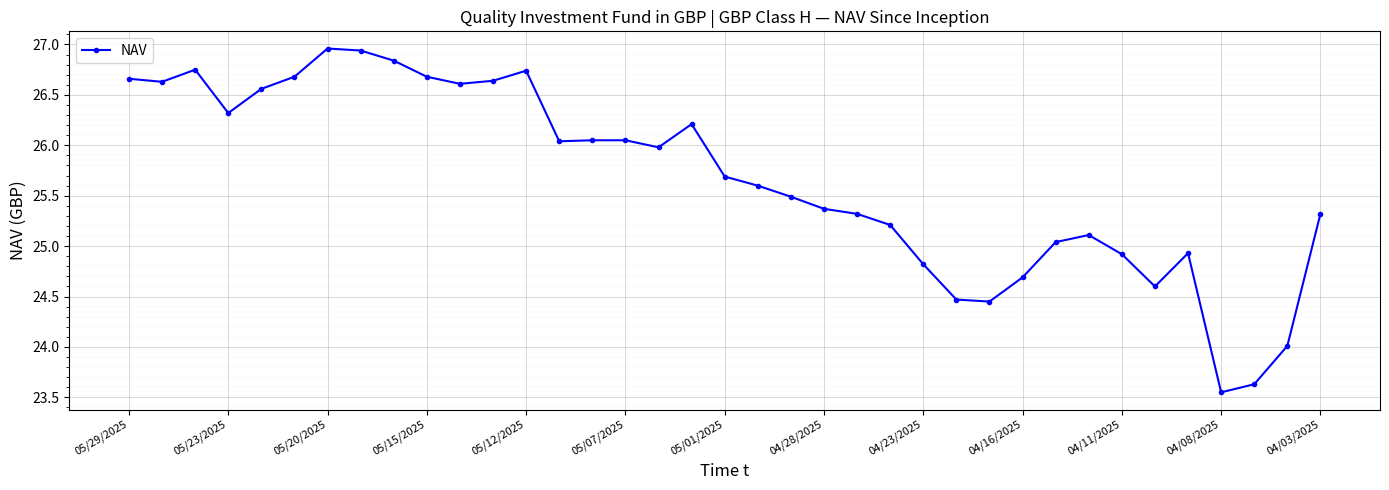

True or false: there are more than 2 points higher than both neighbors.

True